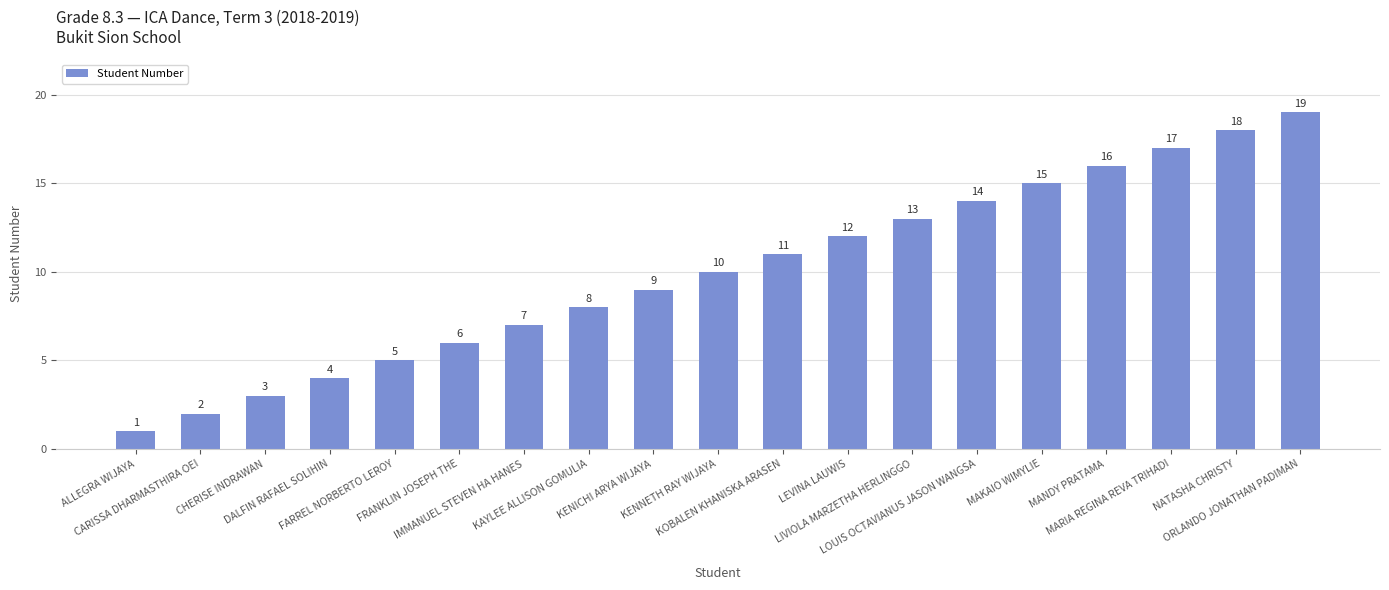

Reading left to right, extract all data points from this chart.

1	2	3	4	5	6	7	8	9	10	11	12	13	14	15	16	17	18	19